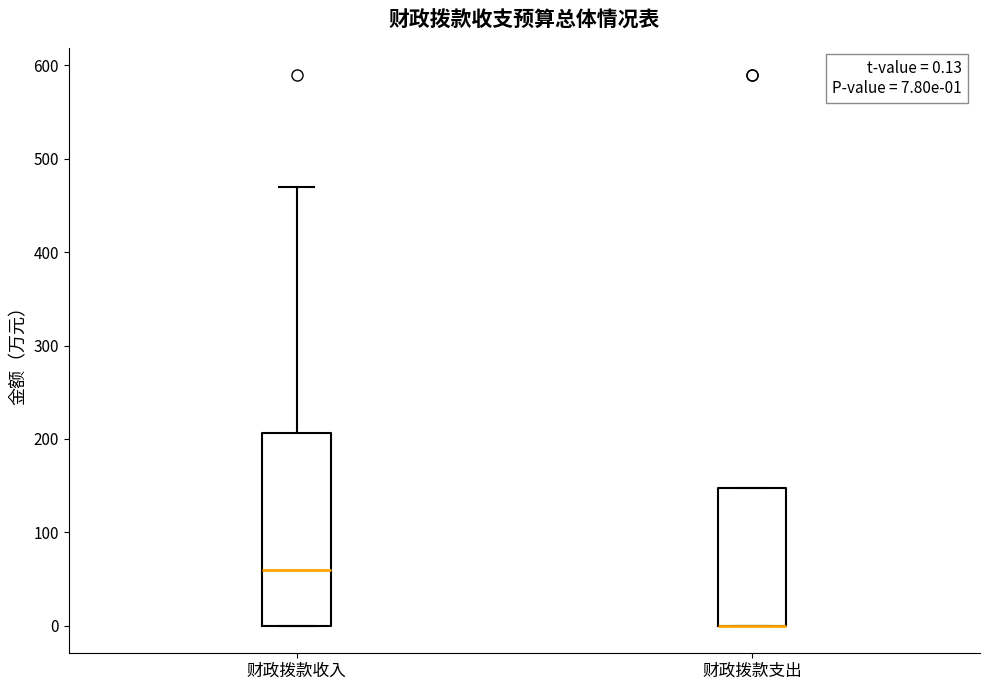

Comparing the boxes themselves (not the whiskers), which one is the tallest?

财政拨款收入